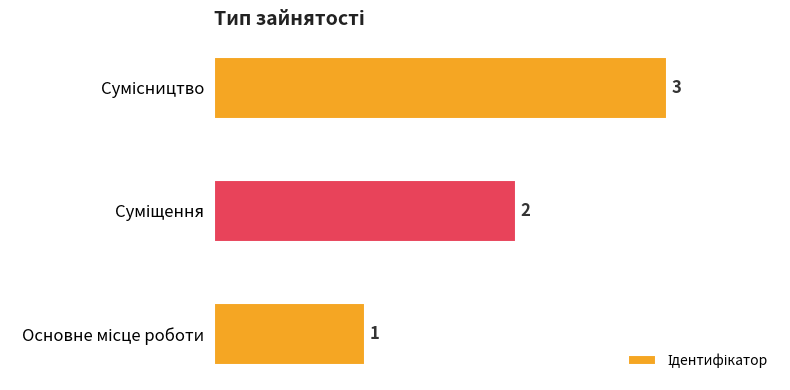

What is the difference between the maximum and minimum values?

2